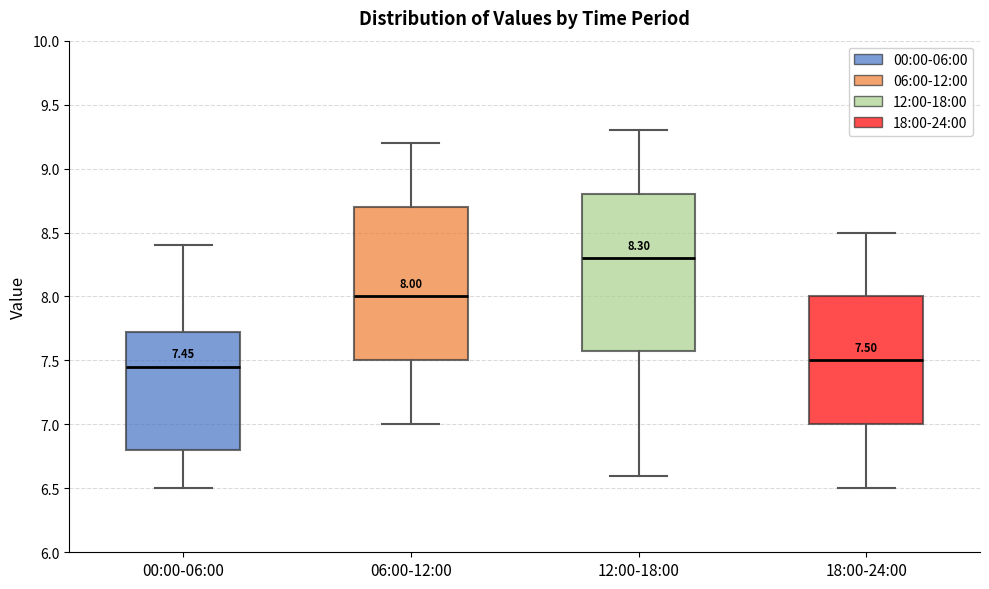

Which box's median line is the highest?

12:00-18:00